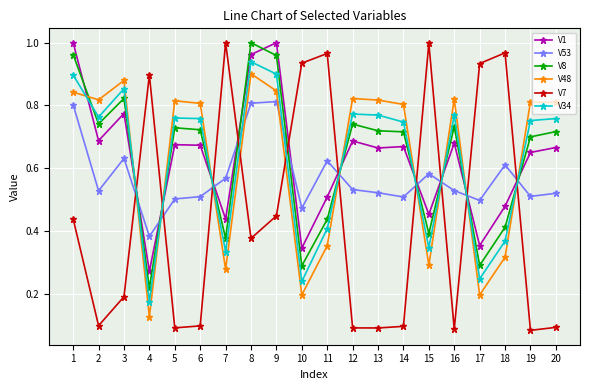

After their last crossing, which series has the higher values: V34 or V48?

V48